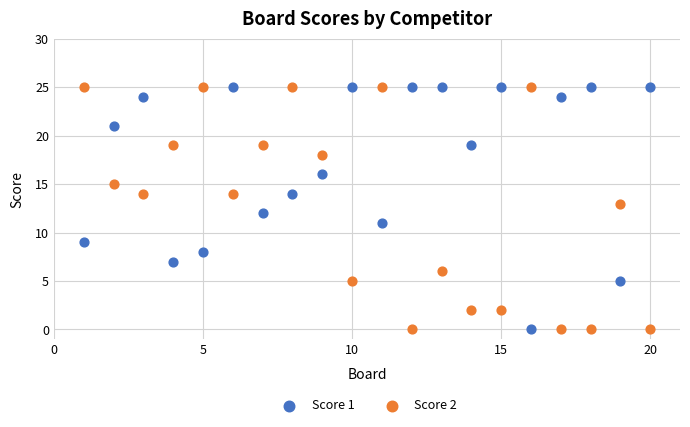

What is the X range (max minus min) for the scatter plot?

19